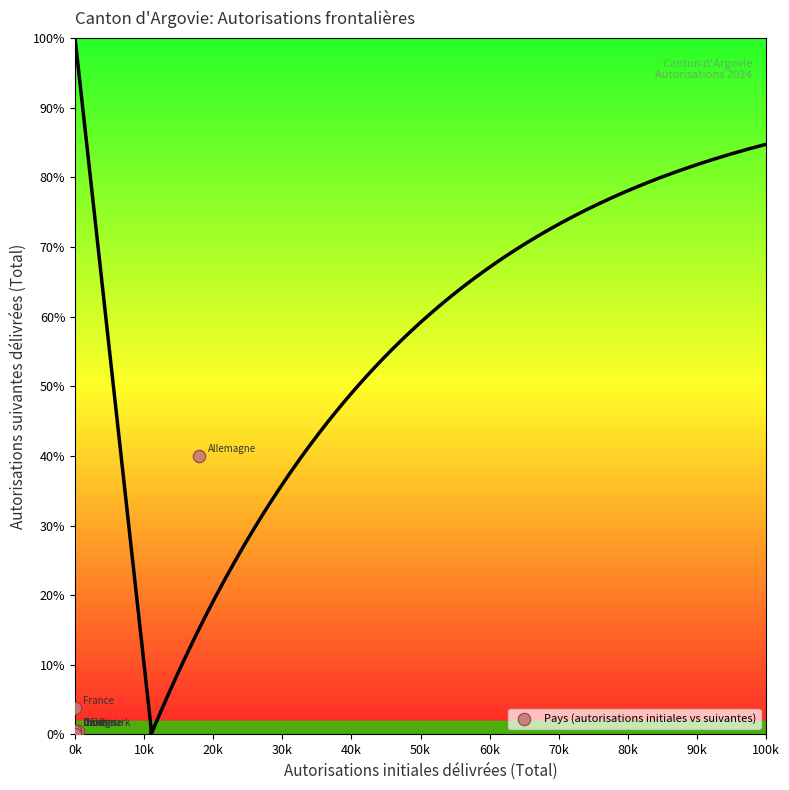

What Y value in the scatter plot is closest to 20?

3.8